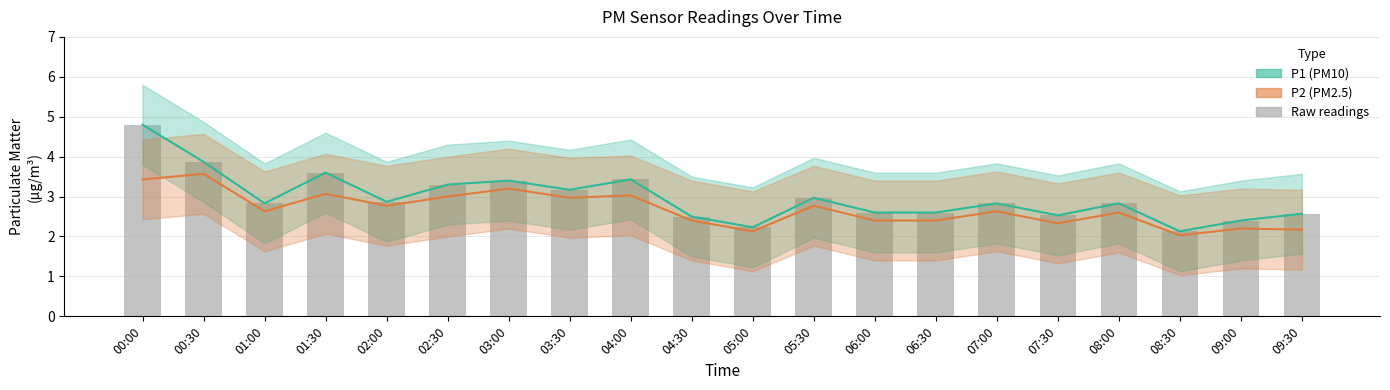

List the labels in order of P2 value, largest first.

00:30, 00:00, 03:00, 01:30, 04:00, 02:30, 03:30, 02:00, 05:30, 01:00, 07:00, 08:00, 04:30, 06:00, 06:30, 07:30, 09:00, 09:30, 05:00, 08:30